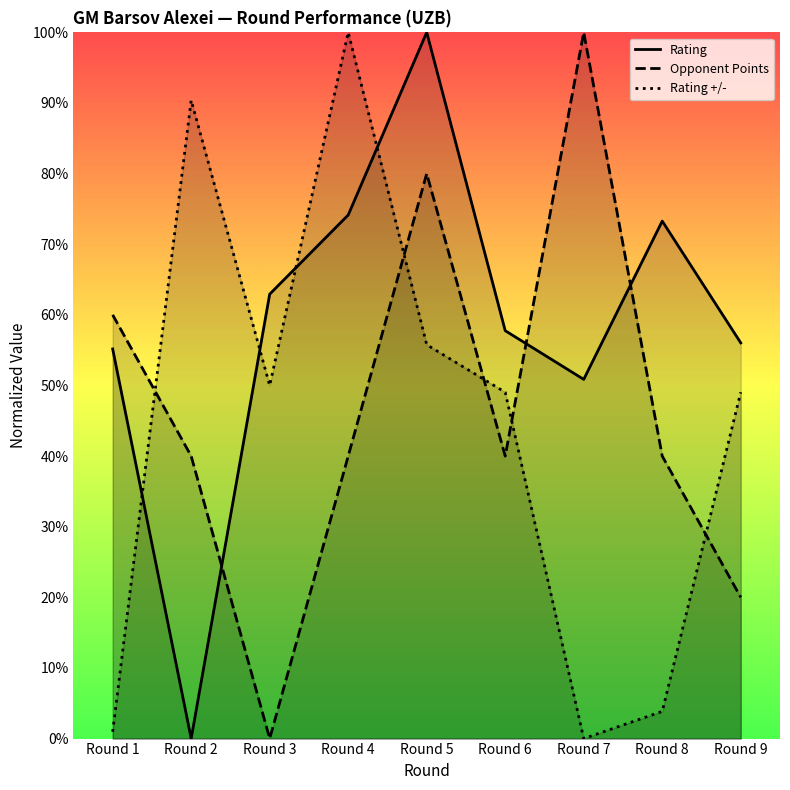

How many times do Opponent Points and Rating +/- cross each other?

5